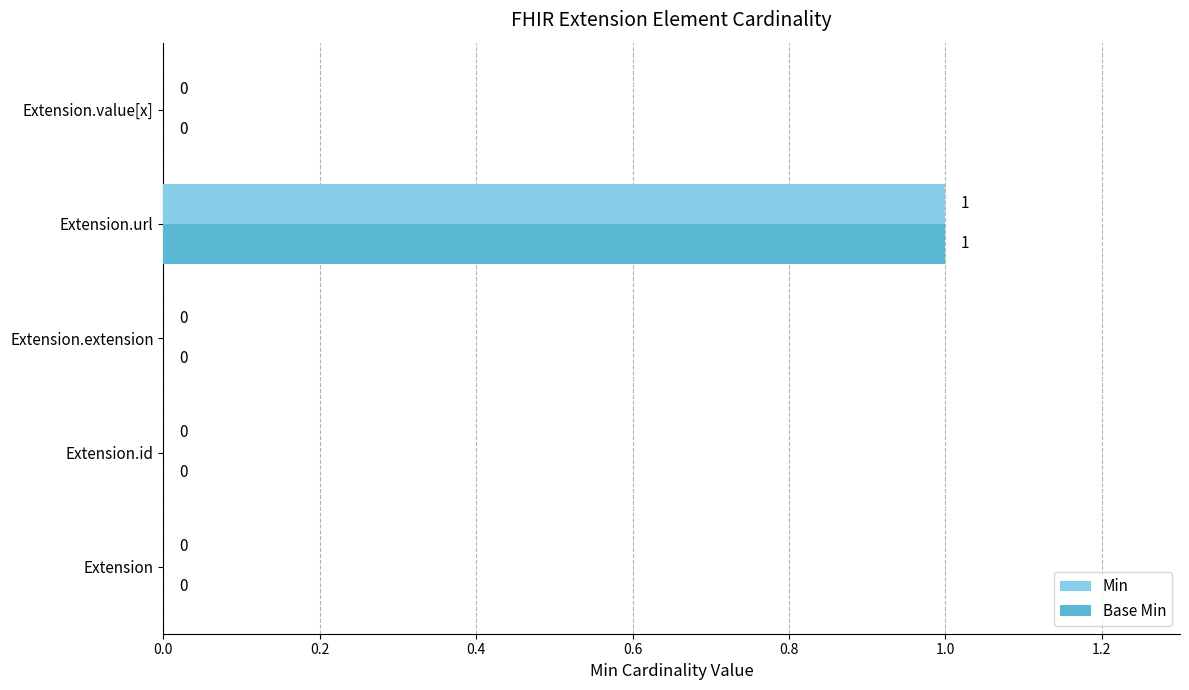

Is it true that Base Min equals 1 at Extension.url?

True